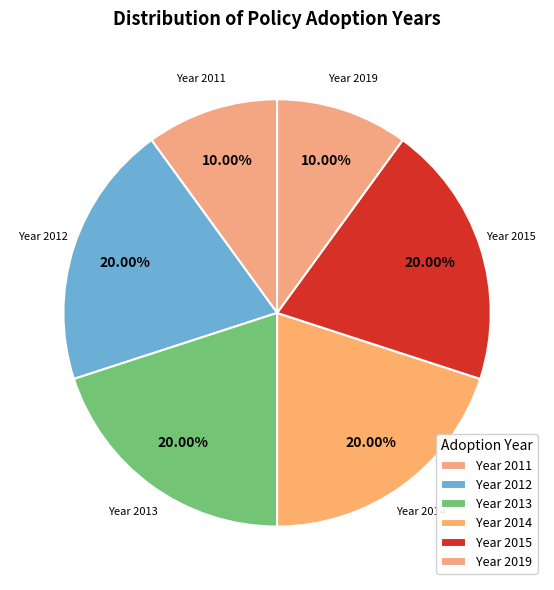

What is the ratio of the value at Year 2014 to the value at Year 2015?

1.0